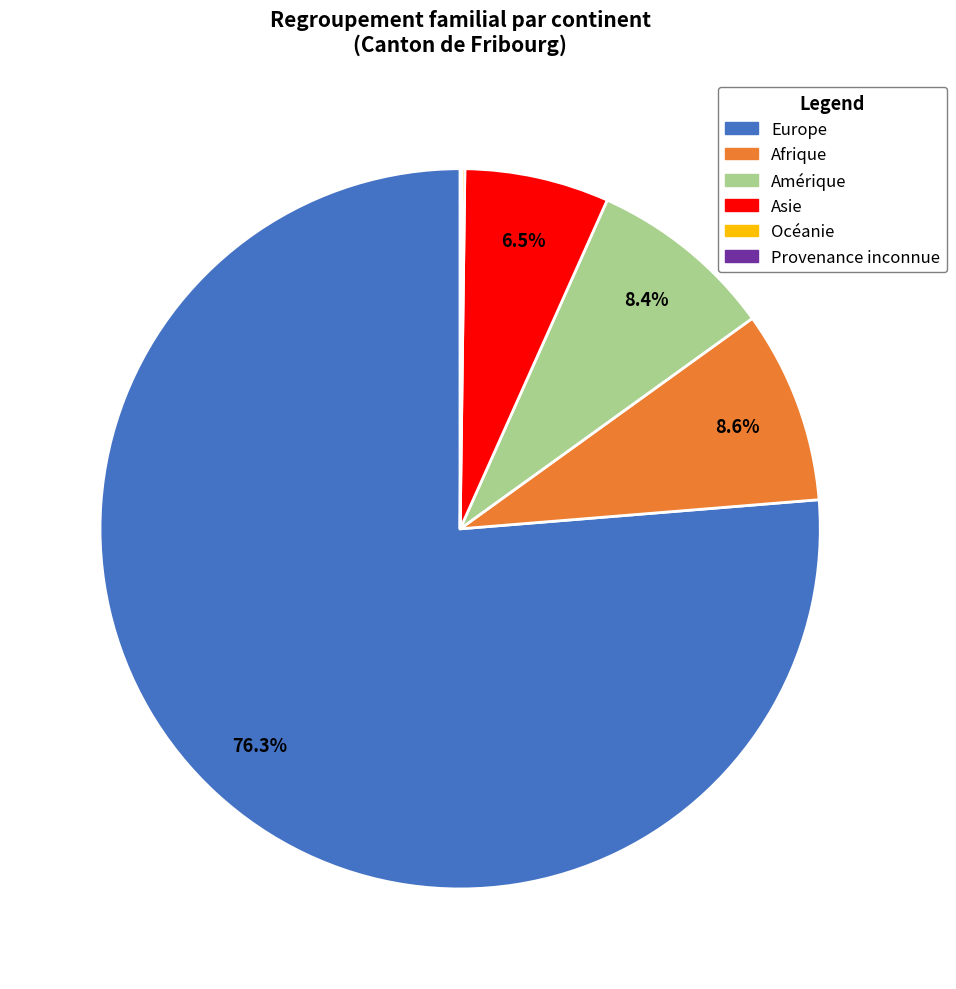

Which category accounts for the majority?

Europe